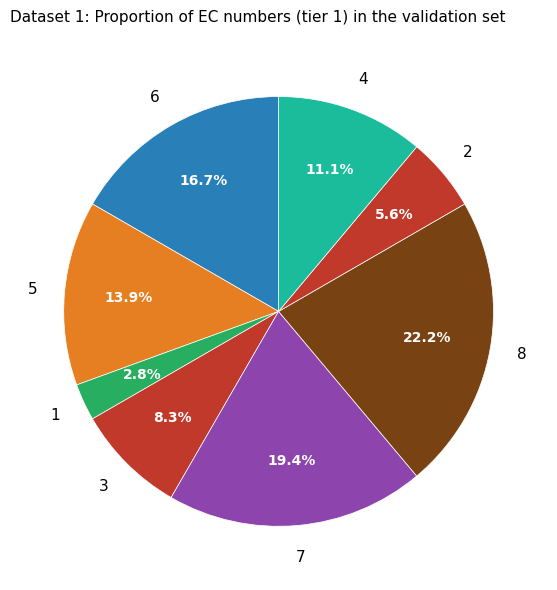

How many slices are in this pie chart?

8